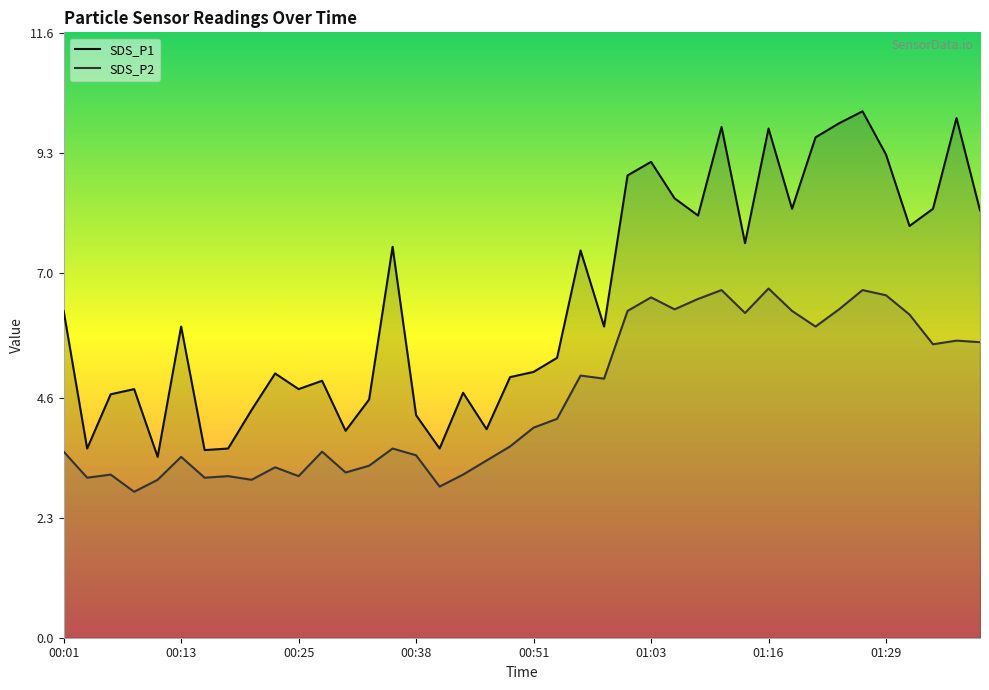

How many lines are shown in the chart?

2